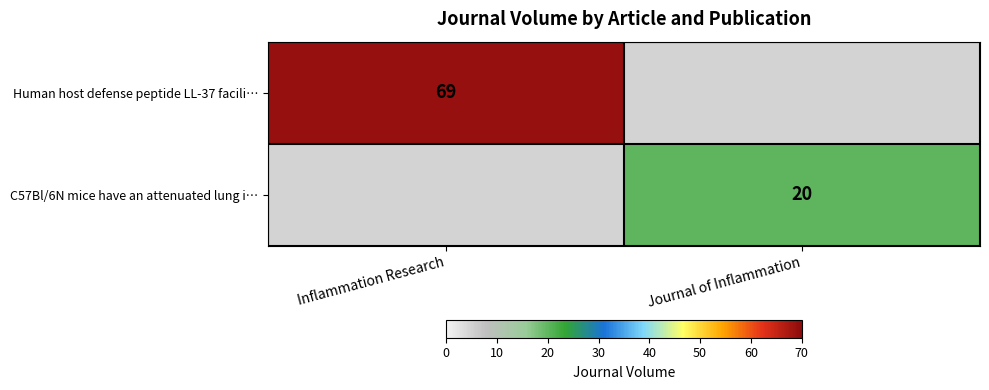

The value of C57Bl/6N mice have an attenuated lung i… at Journal of Inflammation is 20. True or false?

True